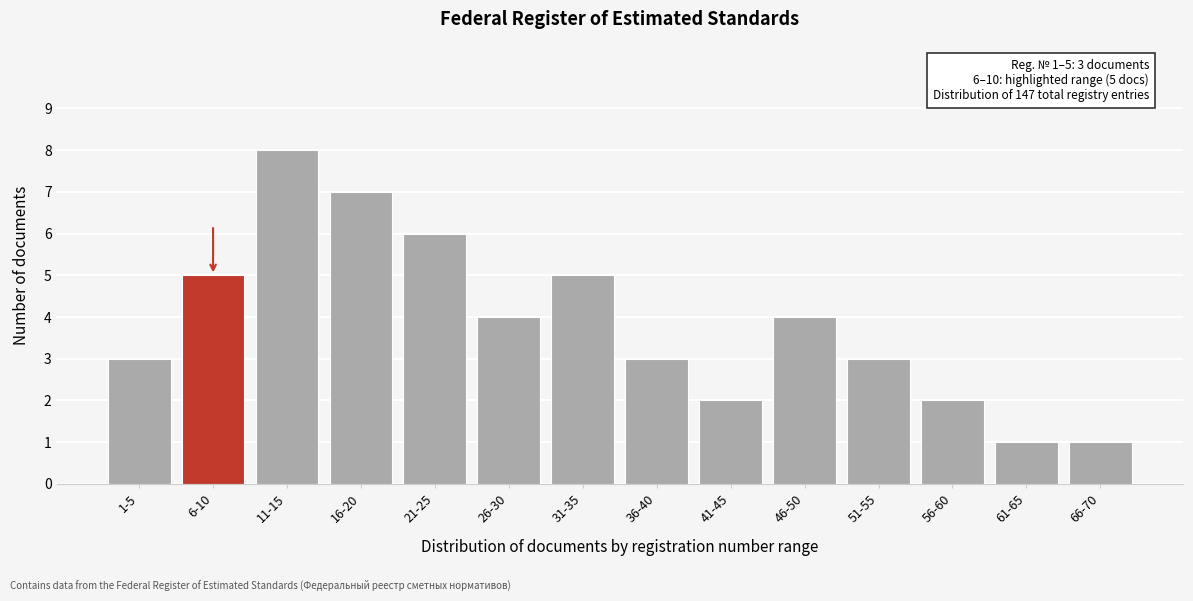

Reading right to left, transcribe all the data shown in this chart.

1	1	2	3	4	2	3	5	4	6	7	8	5	3